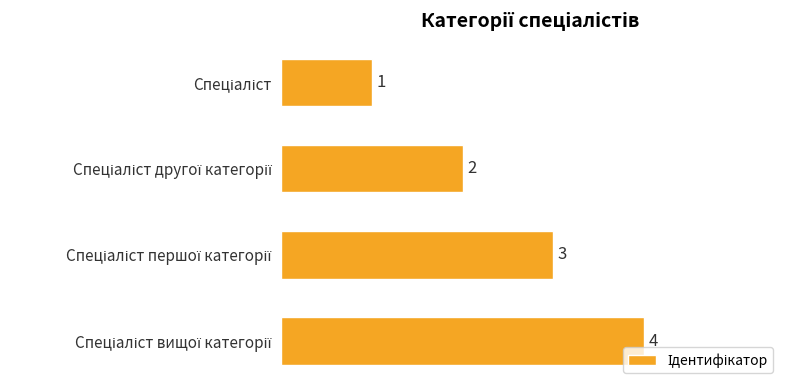

What is the maximum value shown in the chart?

4